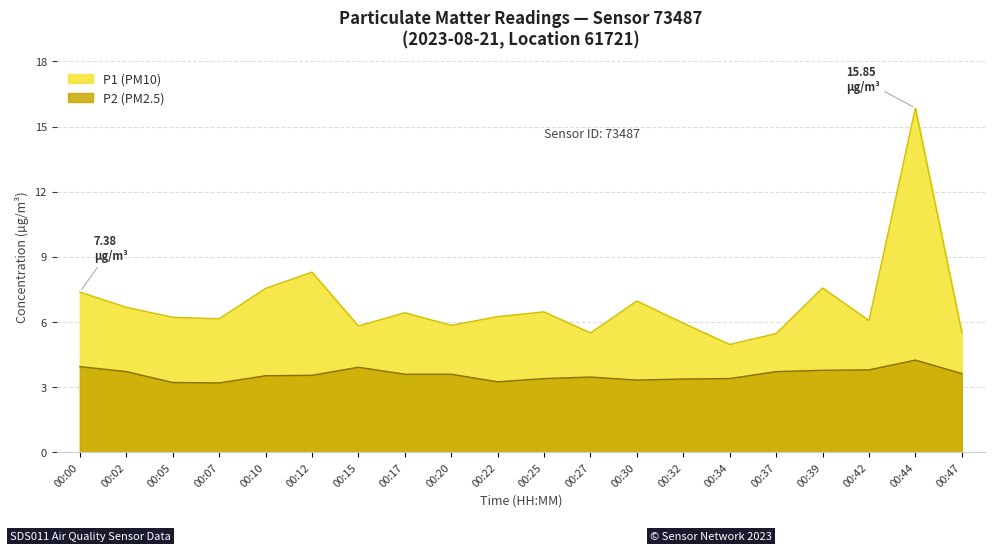

At which category is the sum across all series the highest?

00:44